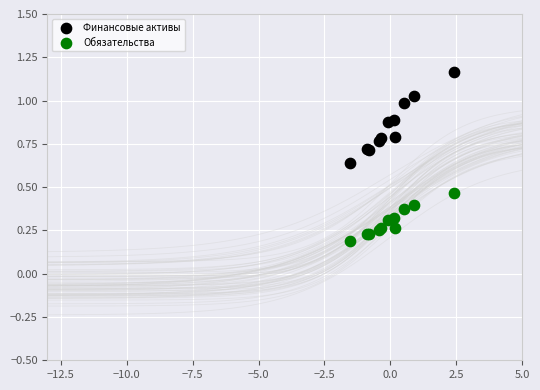

Which series reaches the minimum Y coordinate?

Обязательства